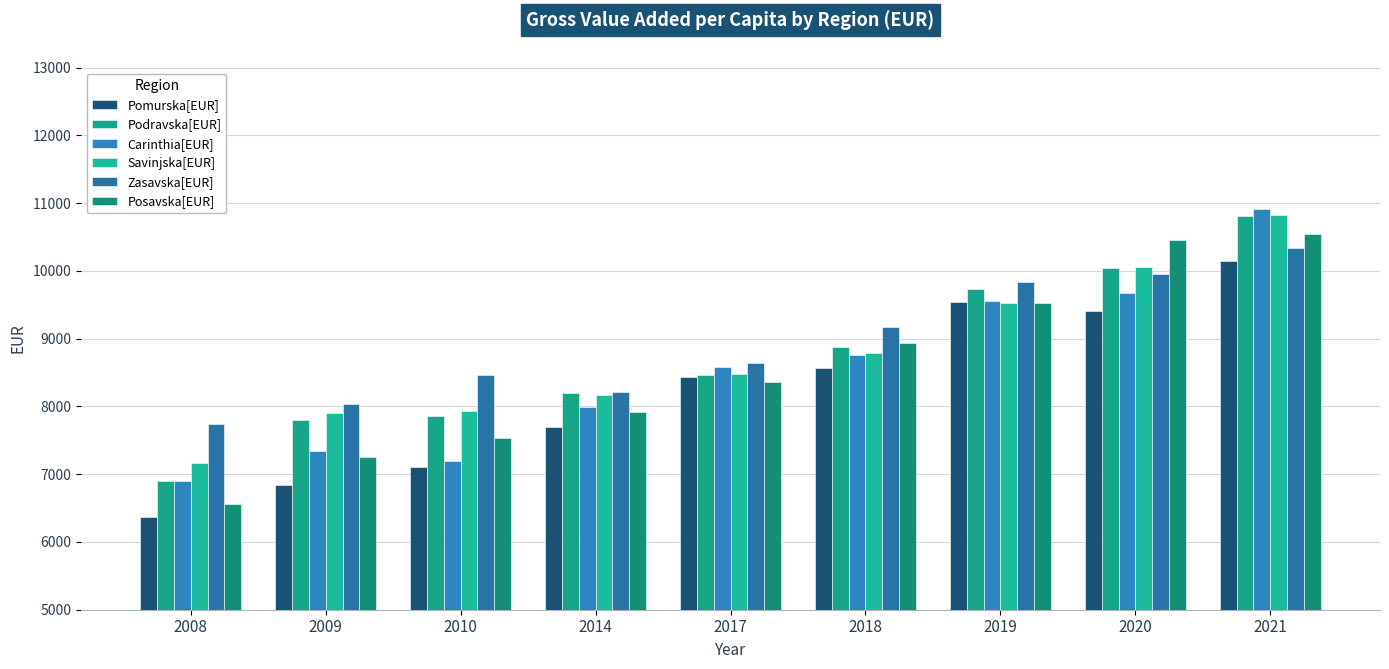

Reading left to right, list all the values displayed in this chart.

Pomurska[EUR]: 6366	6836	7099	7693	8440	8571	9541	9411	10140
Podravska[EUR]: 6897	7799	7852	8196	8459	8882	9734	10037	10806
Carinthia[EUR]: 6900	7343	7194	7995	8585	8756	9558	9668	10909
Savinjska[EUR]: 7163	7902	7936	8175	8486	8790	9526	10052	10820
Zasavska[EUR]: 7734	8035	8468	8215	8635	9170	9834	9959	10332
Posavska[EUR]: 6567	7258	7537	7916	8360	8934	9530	10463	10549